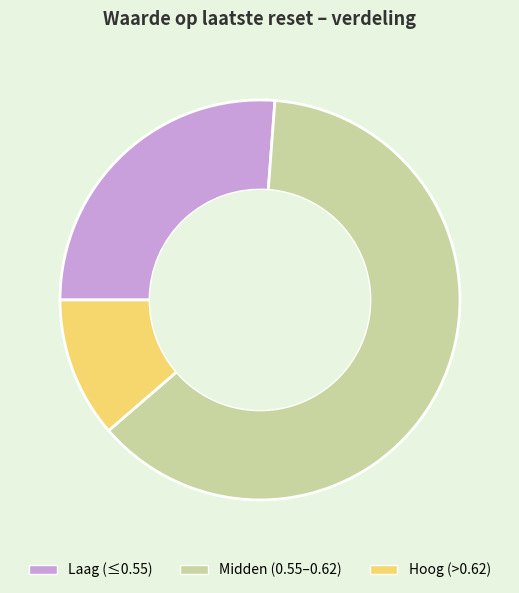

Does Laag (≤0.55) represent more than half of the total?

No